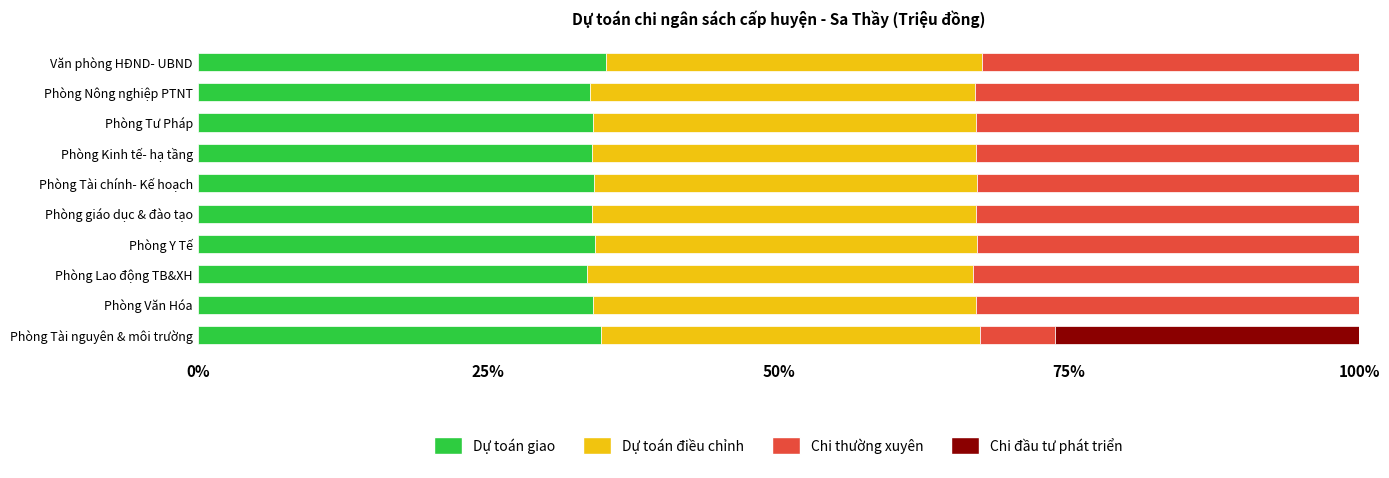

What is the total value across all series at Phòng Tư Pháp?

100.0